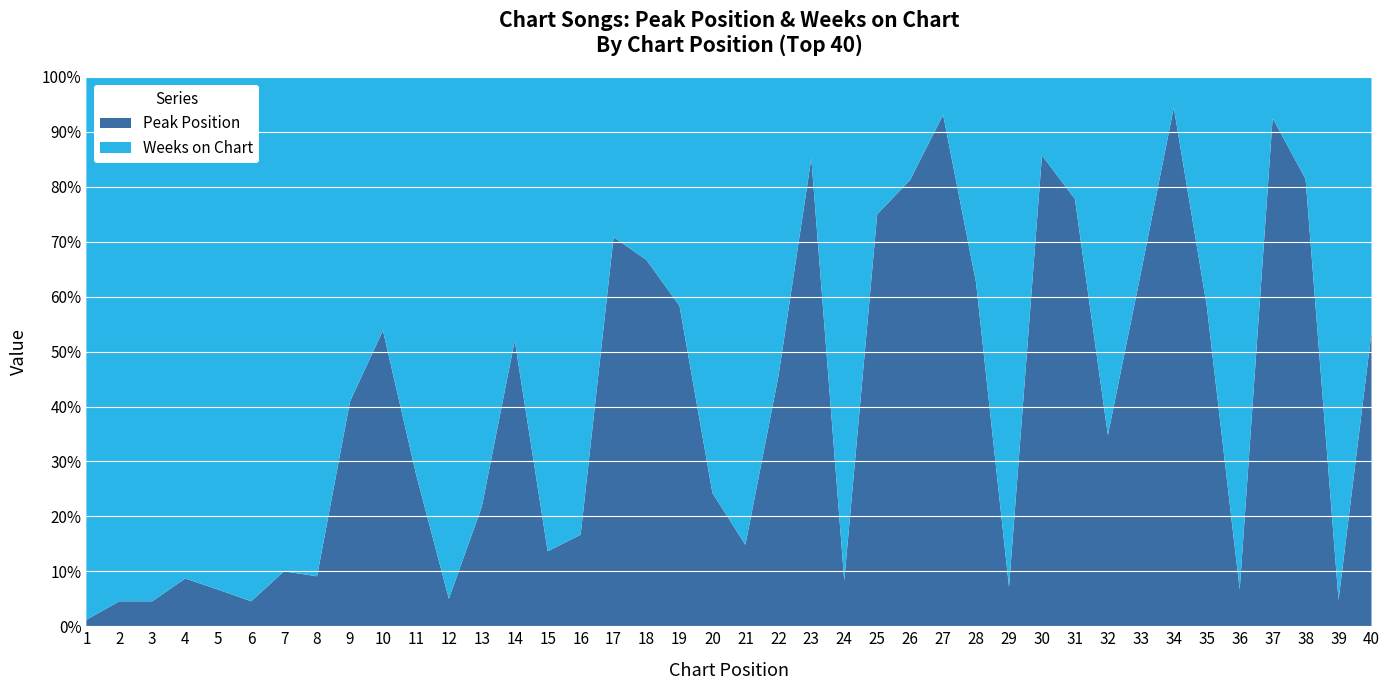

Reading left to right, extract all data points from this chart.

Peak Position: 1	1	1	2	2	1	1	1	9	7	5	1	5	13	3	3	17	18	7	8	4	5	23	3	3	26	27	10	3	12	14	8	9	34	7	2	37	35	2	23
Weeks on Chart: 84	21	21	21	28	21	9	10	13	6	13	19	18	12	19	15	7	9	5	25	23	6	4	33	1	6	2	6	39	2	4	15	5	2	5	28	3	8	40	20